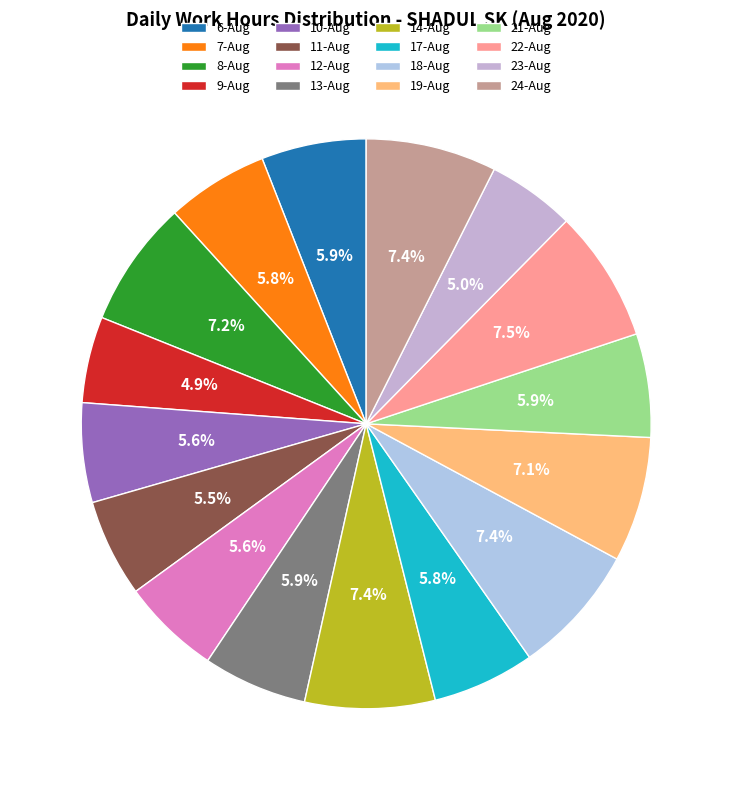

What is the smallest slice in the pie chart?

9-Aug